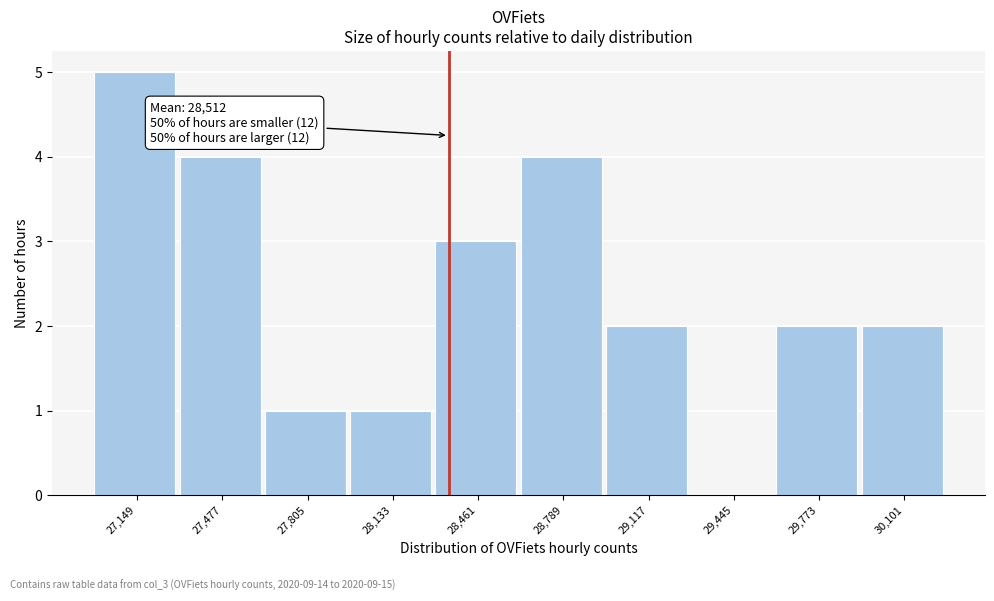

Reading right to left, what are all the values shown in this chart?

30,101=2	29,773=2	29,445=0	29,117=2	28,789=4	28,461=3	28,133=1	27,805=1	27,477=4	27,149=5